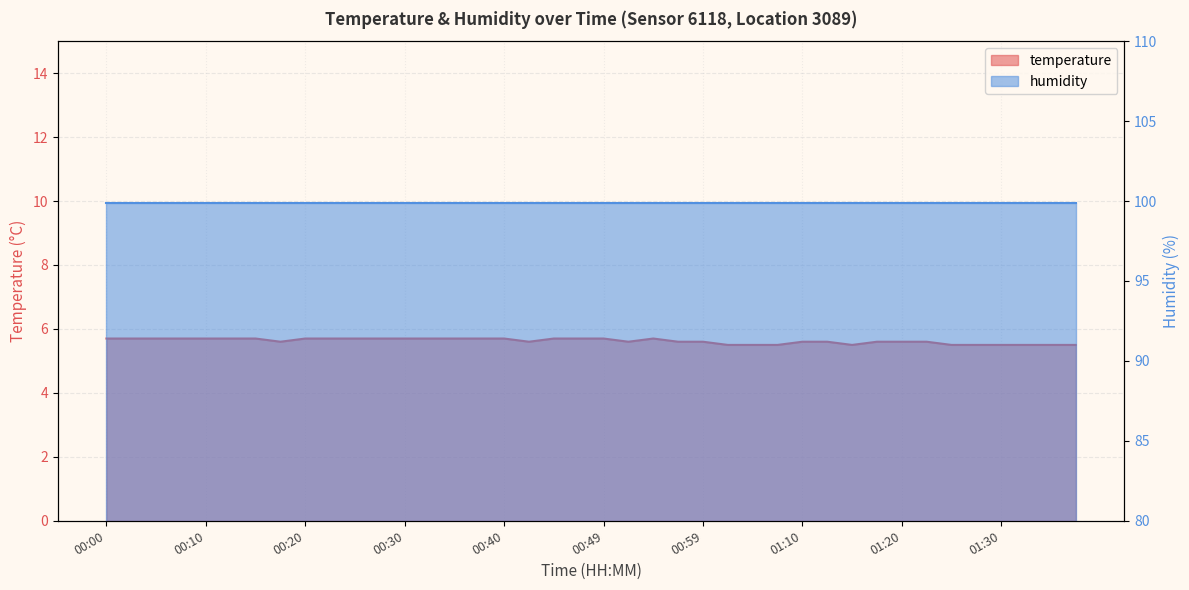

What is the change in value from 00:00 to 01:38?

-0.2